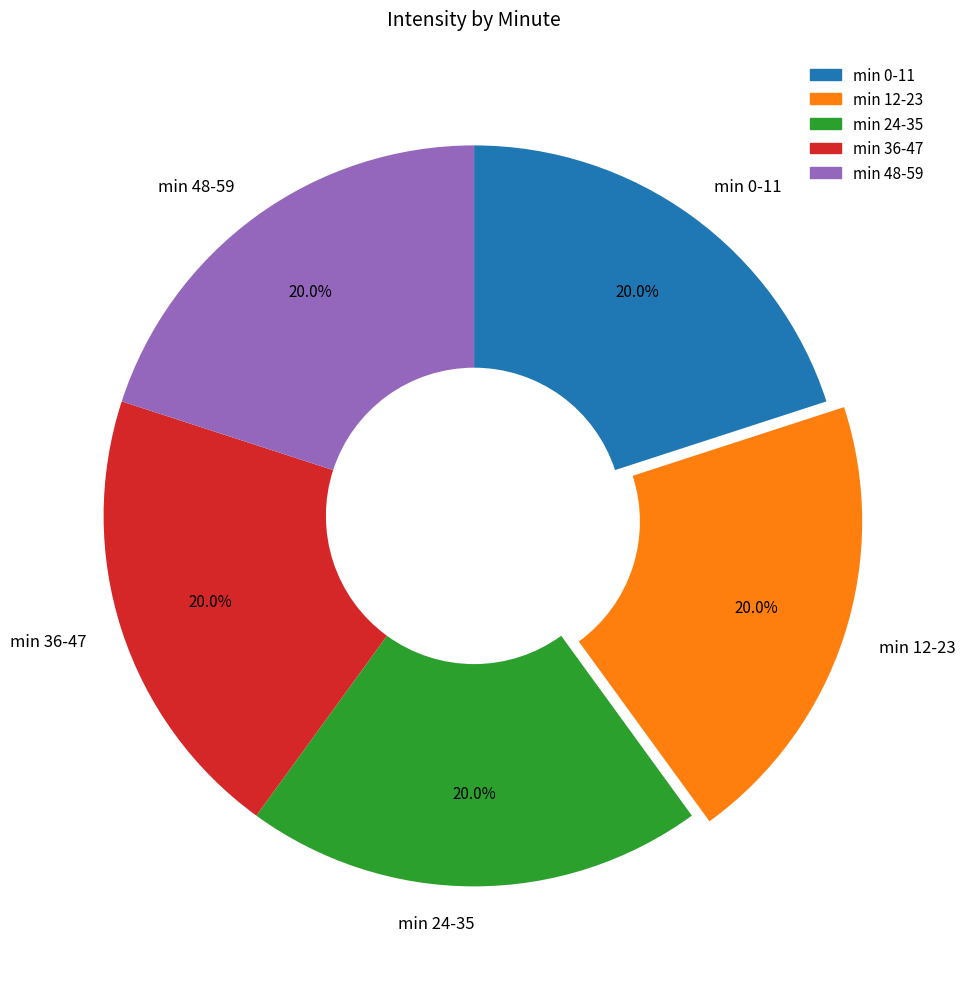

How much of the chart is everything except min 36-47?

80.0%